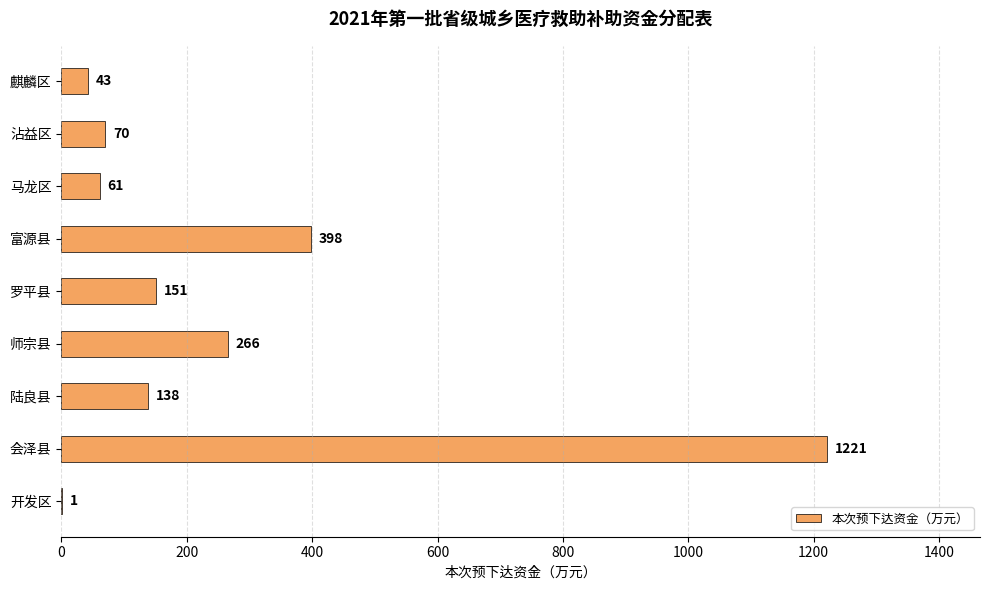

Reading top to bottom, what are all the values shown in this chart?

麒麟区=43	沾益区=70	马龙区=61	富源县=398	罗平县=151	师宗县=266	陆良县=138	会泽县=1221	开发区=1